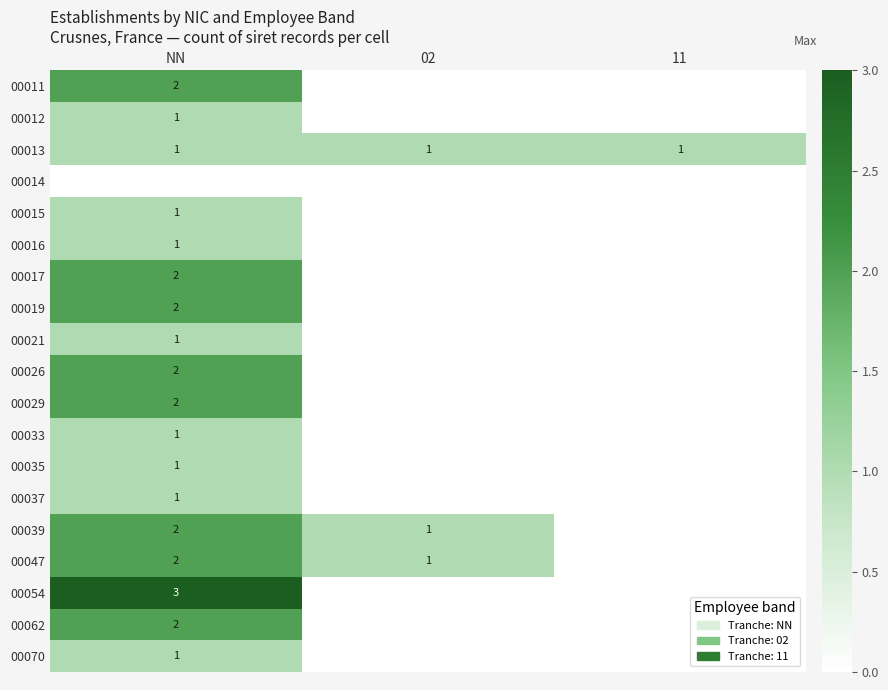

At which category does the chart reach its minimum across all series?

02